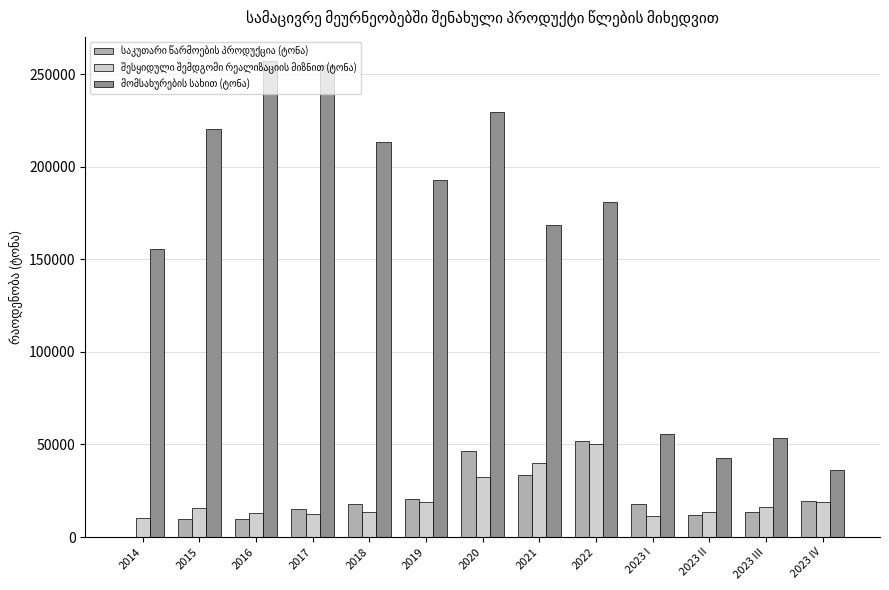

Does the chart contain stacked bars?

No